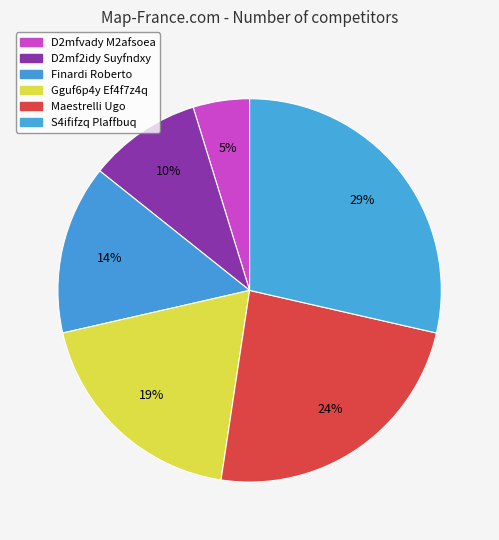

Count the number of slices in the pie.

6